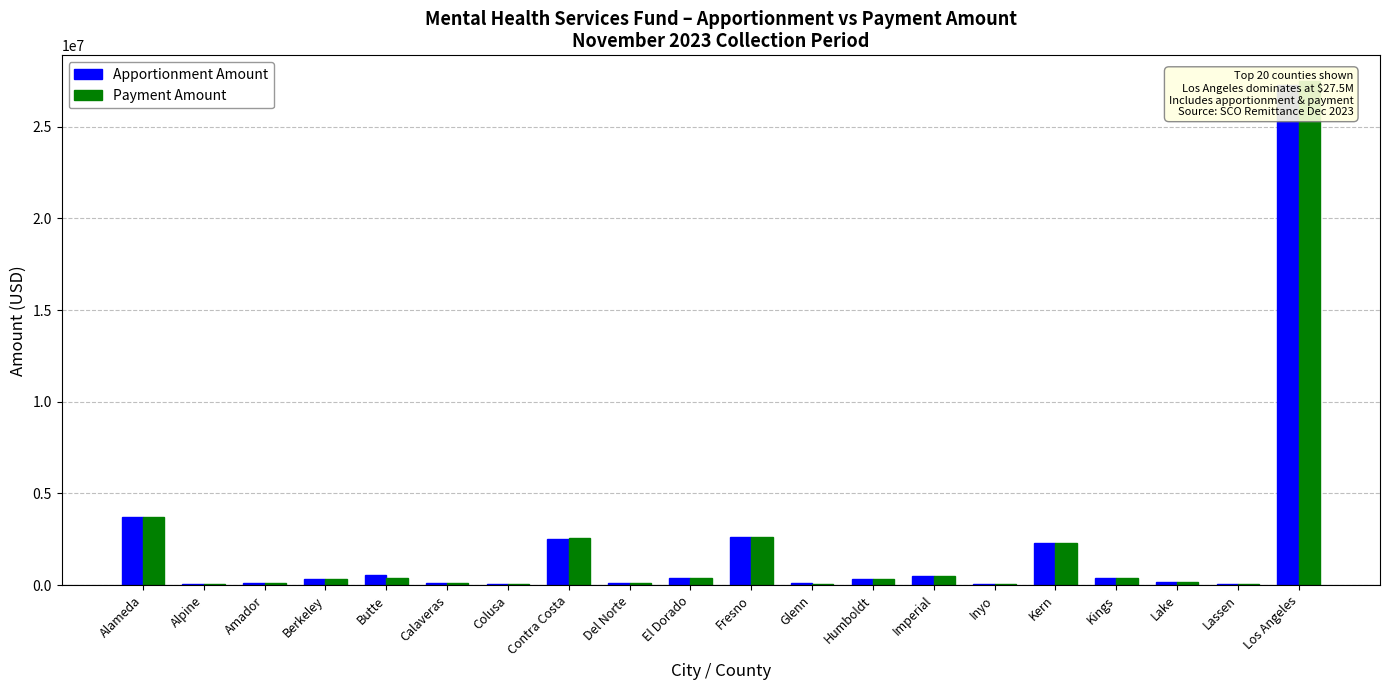

What is the sum of all Apportionment Amount values?

41738428.1